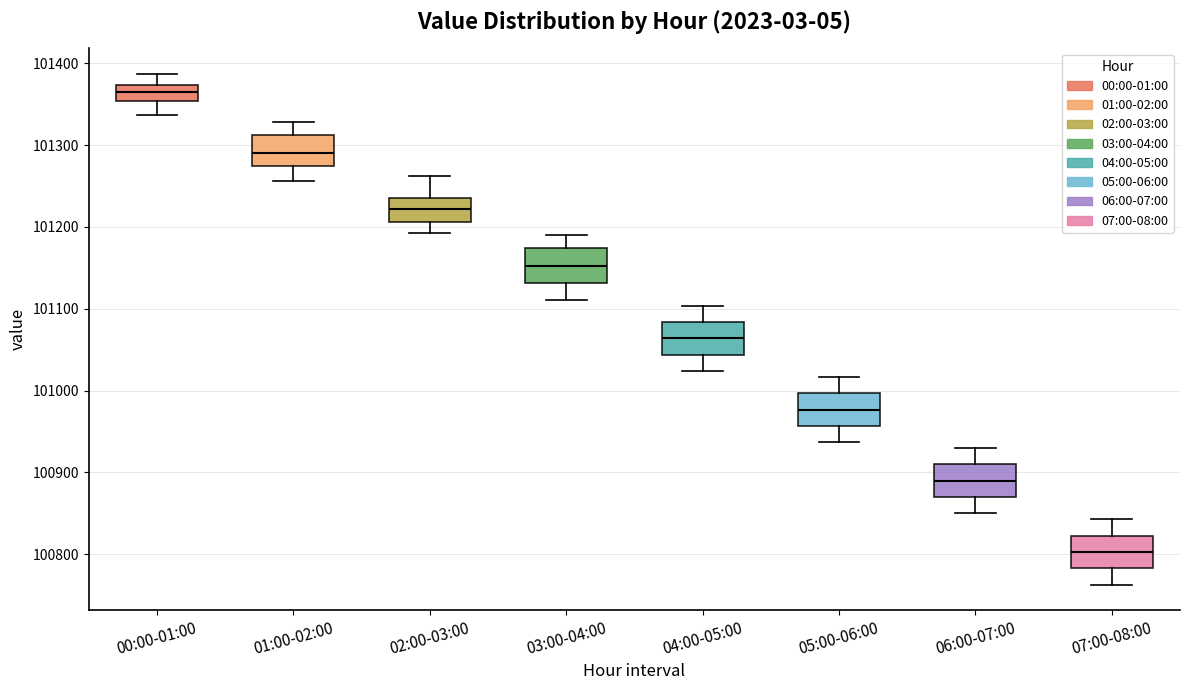

Which box's median line is the highest?

00:00-01:00